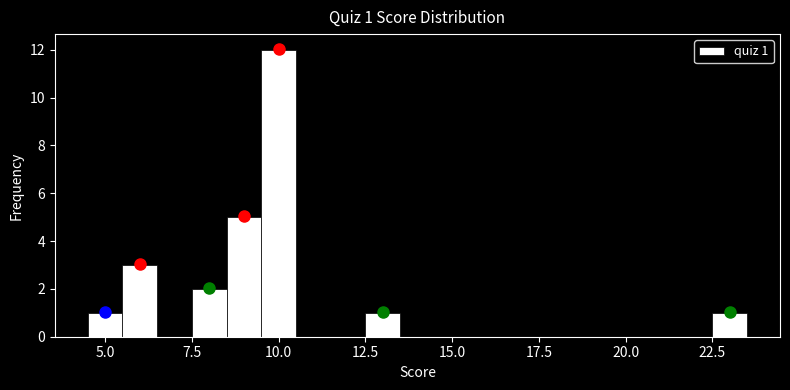

Read against the x-axis, roughly where is the centre of the tallest bar?

10.0